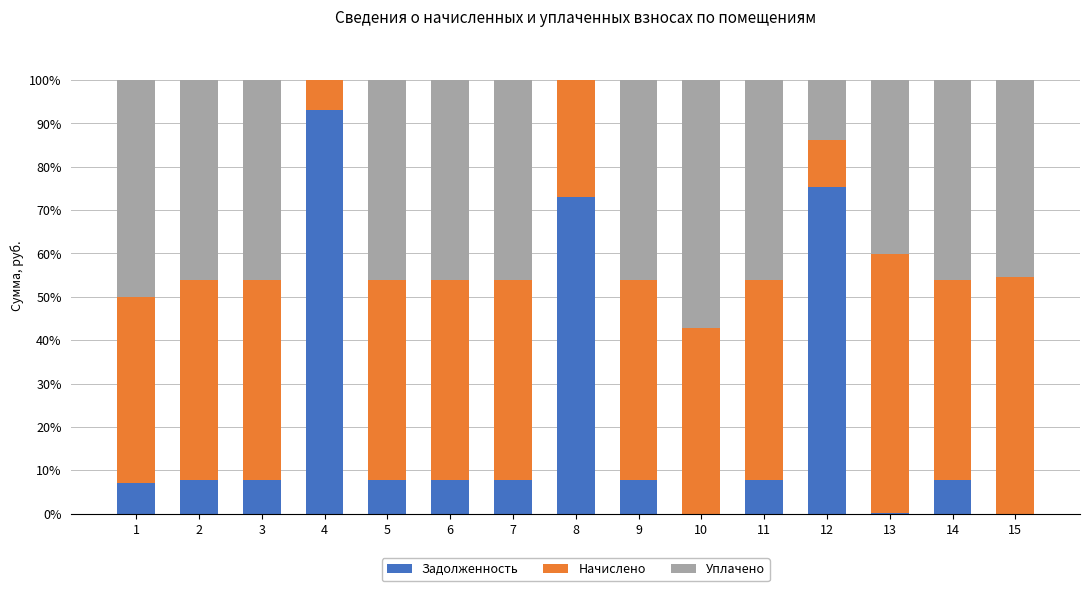

What is the total value across all series at 5?

100.0